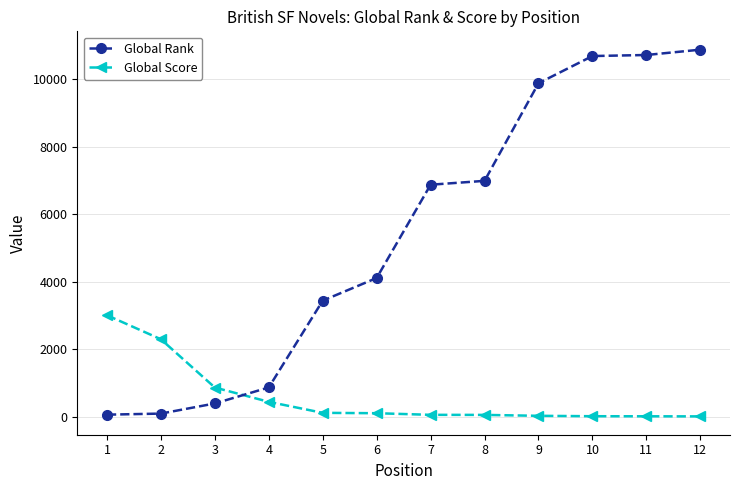

Rank the series by their average value, from highest to lowest.

Global Rank, Global Score